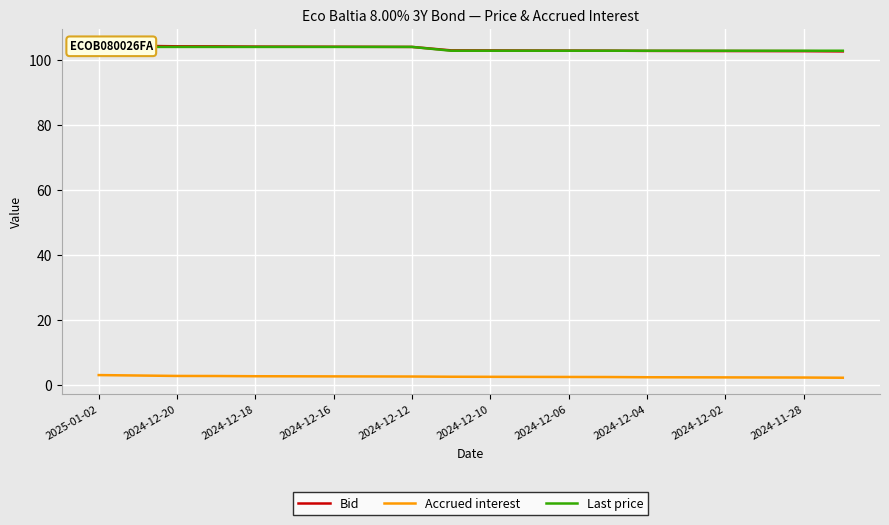

True or false: Accrued interest and Last price cross at least once.

False